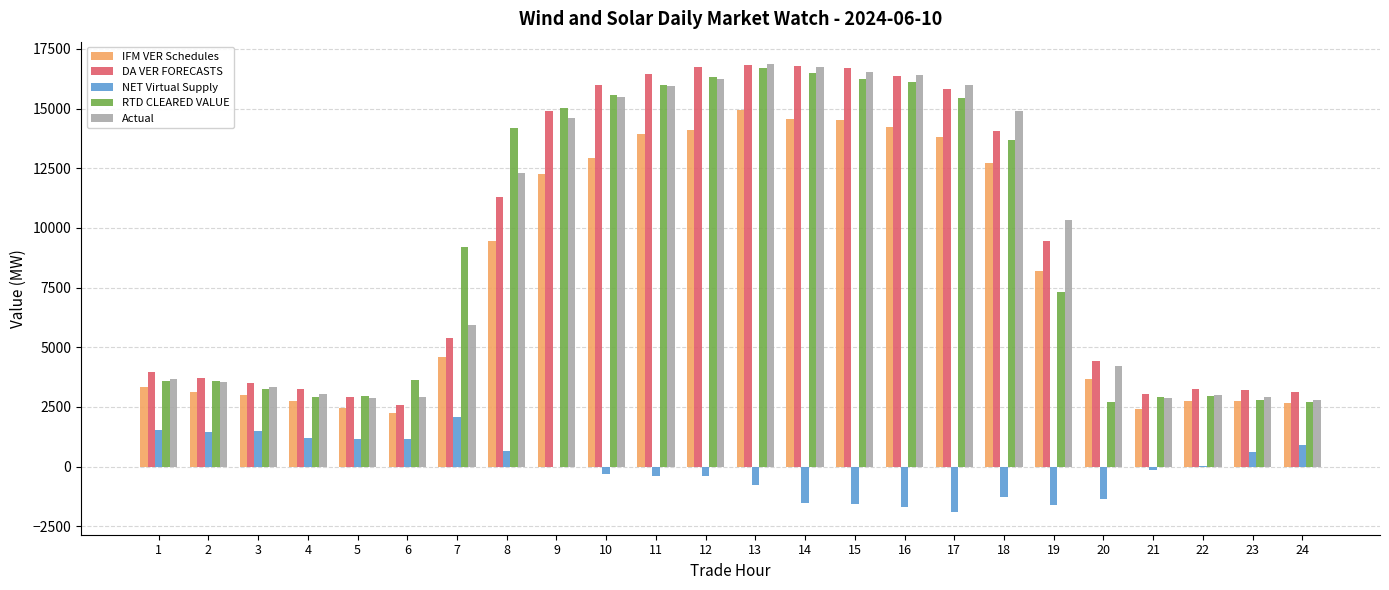

What is the average value of the IFM VER Schedules series?

7975.4